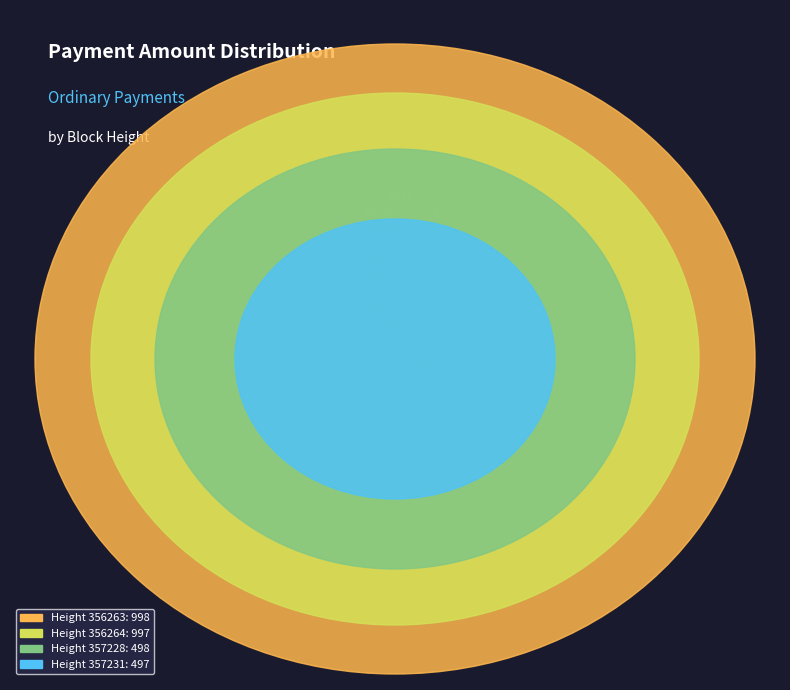

What percentage do 357228 and 357231 together represent?

33.3%